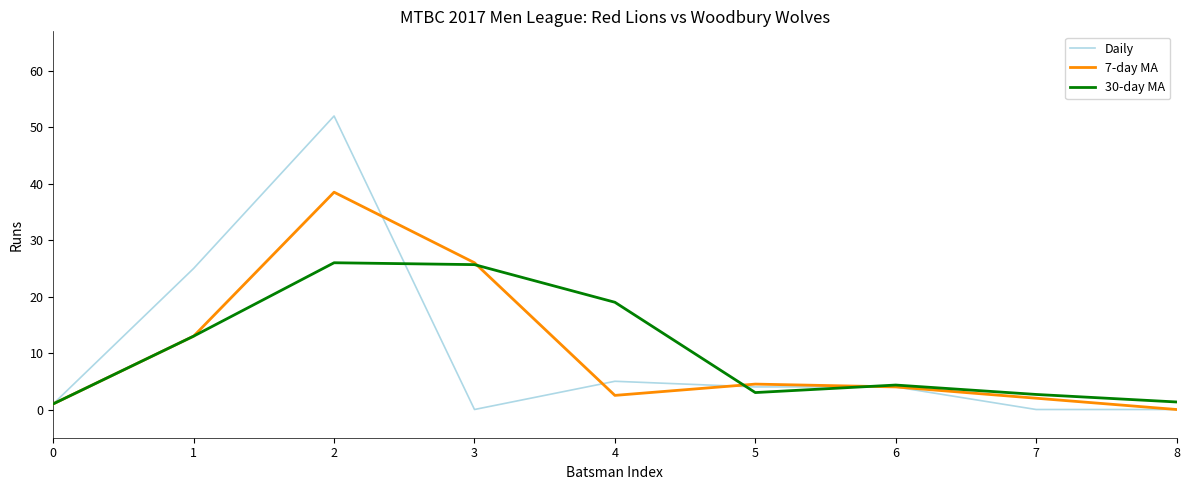

What is the total value across all series at 6?

12.3